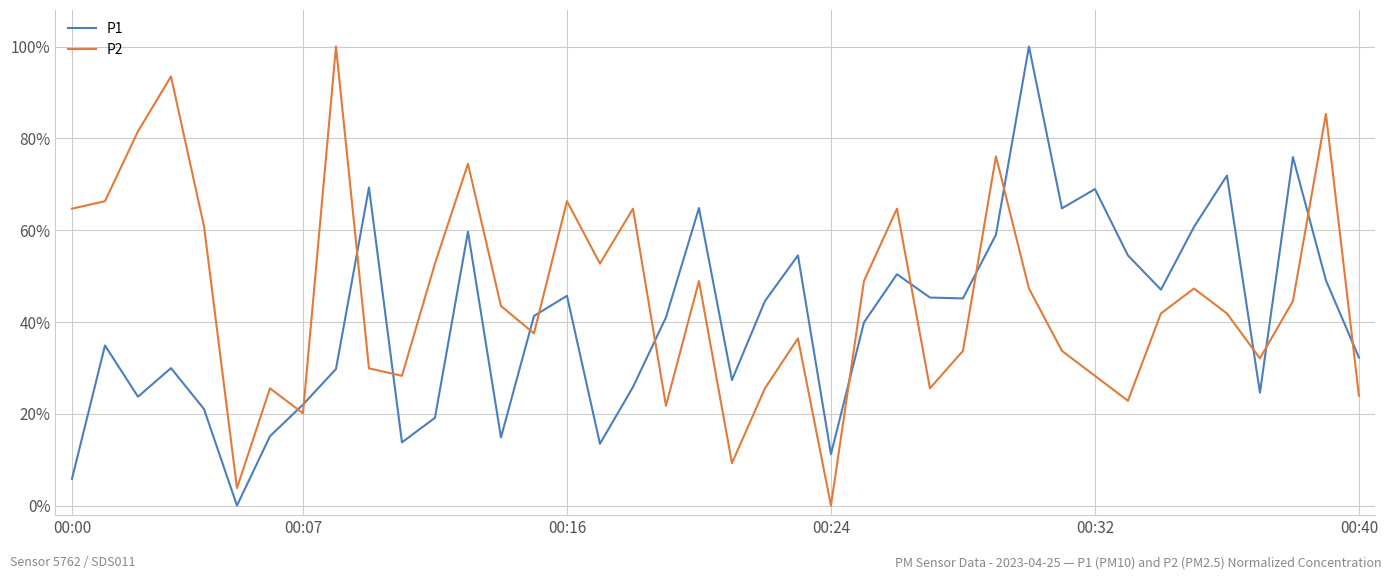

What is the difference between the maximum and second lowest values in the P1 series?

0.9